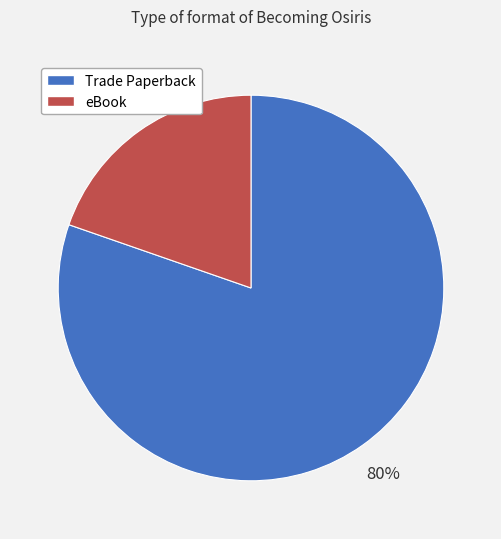

To the nearest percent, what is the average slice percentage?

50%